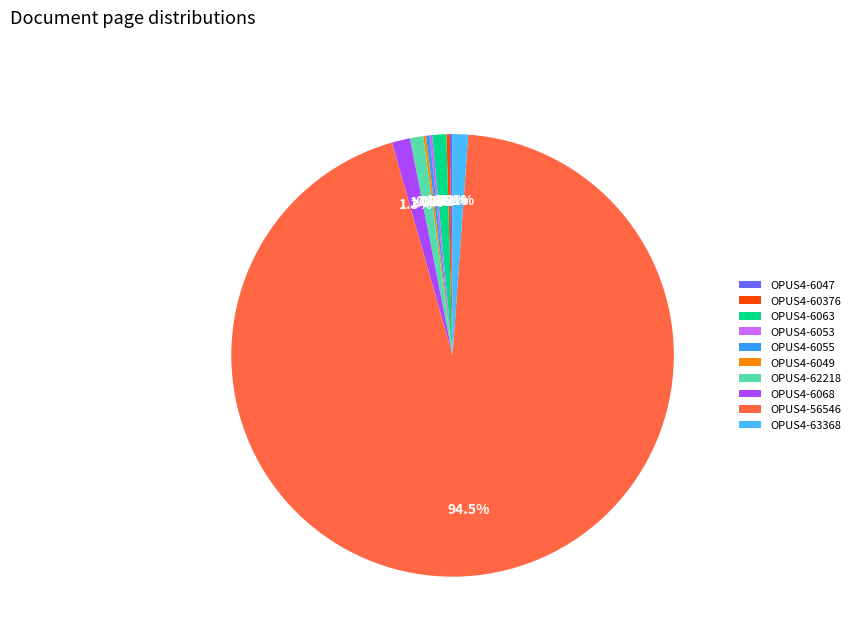

Which category has the biggest portion of the pie?

OPUS4-56546